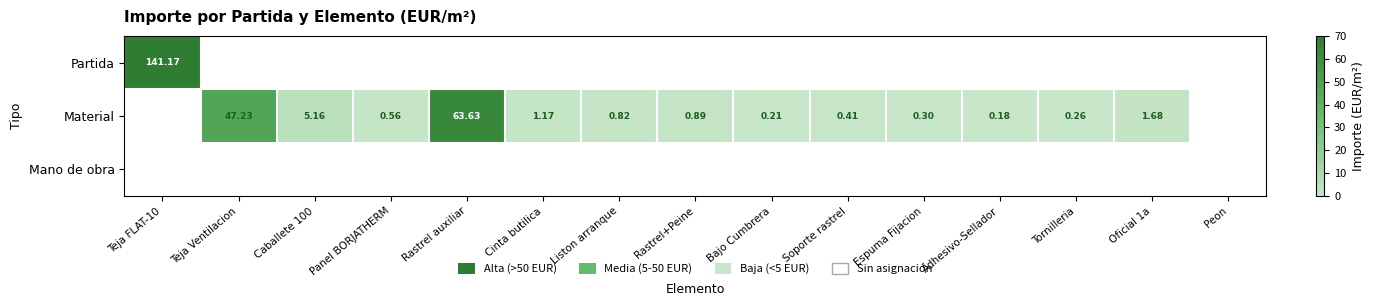

Is it true that Material equals 0.1 at Adhesivo-Sellador?

False